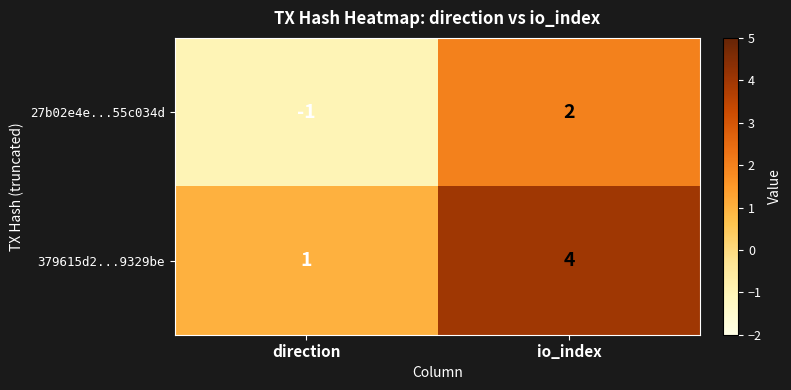

The 27b02e4e...55c034d series shows -1 at direction. True or false?

True